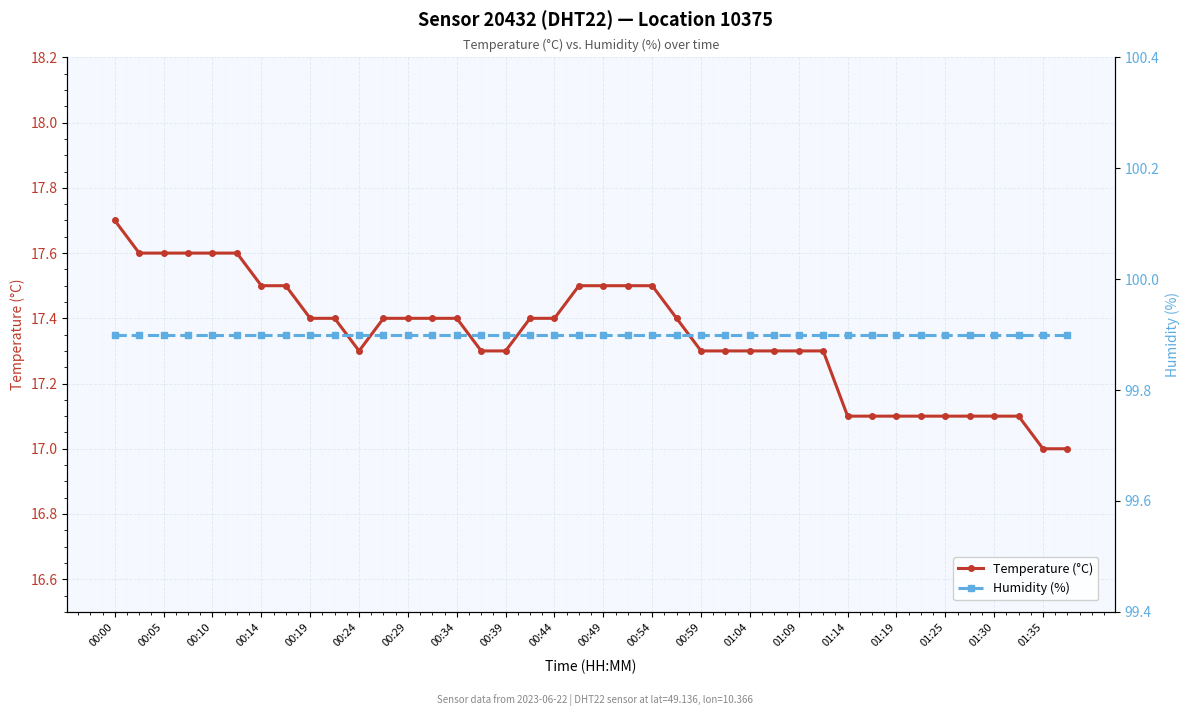

The value of Temperature (°C) at 01:30 is 25.0. True or false?

False